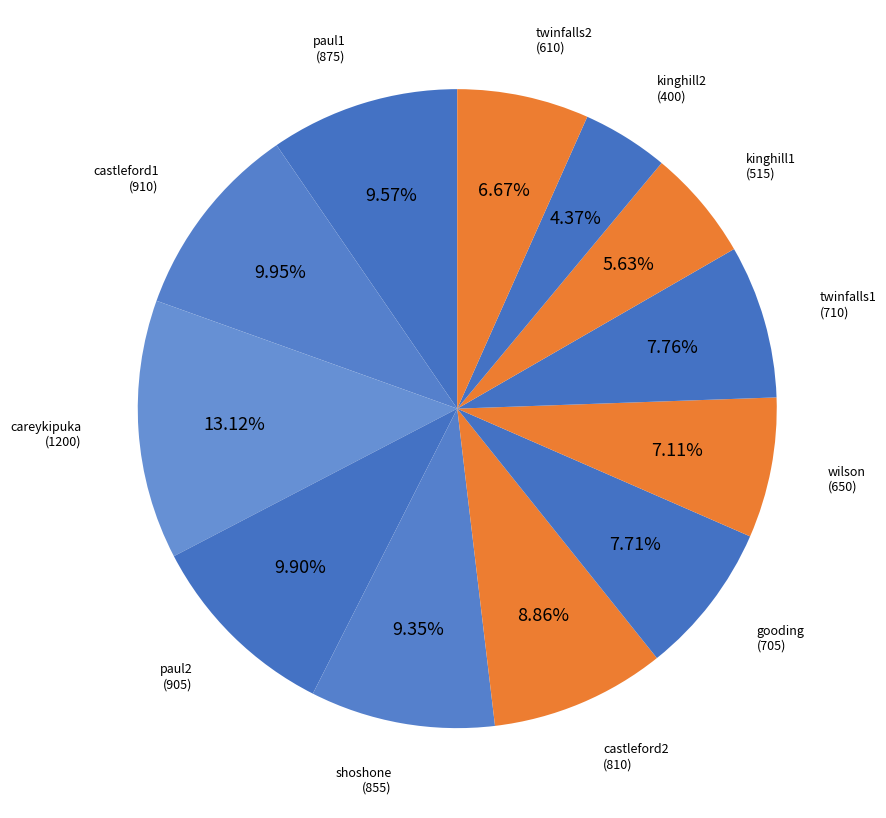

What is the largest slice in the pie chart?

careykipuka